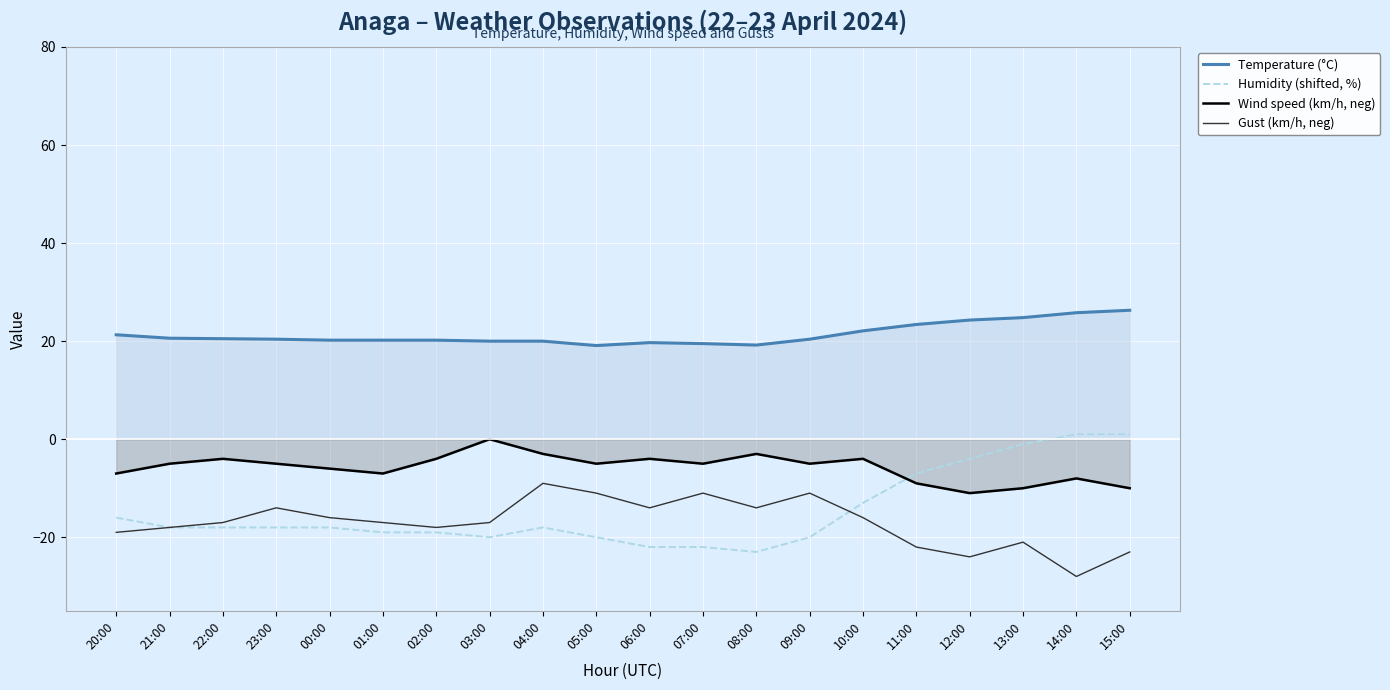

What is the value of the Humidity (shifted, %) point at the 13th from the left?

-23.0